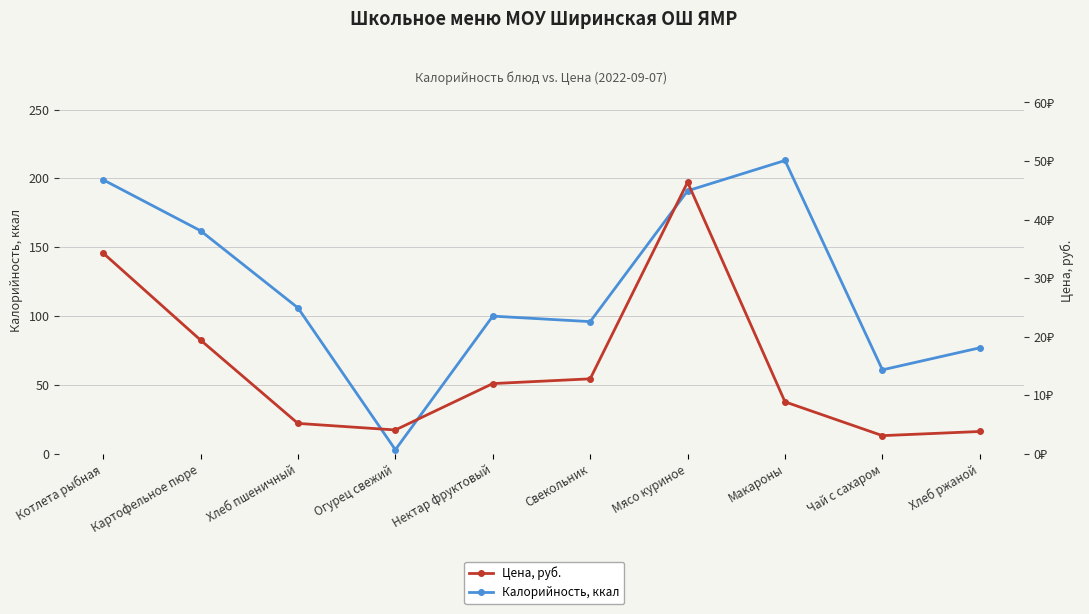

Count the number of data series in this chart.

2